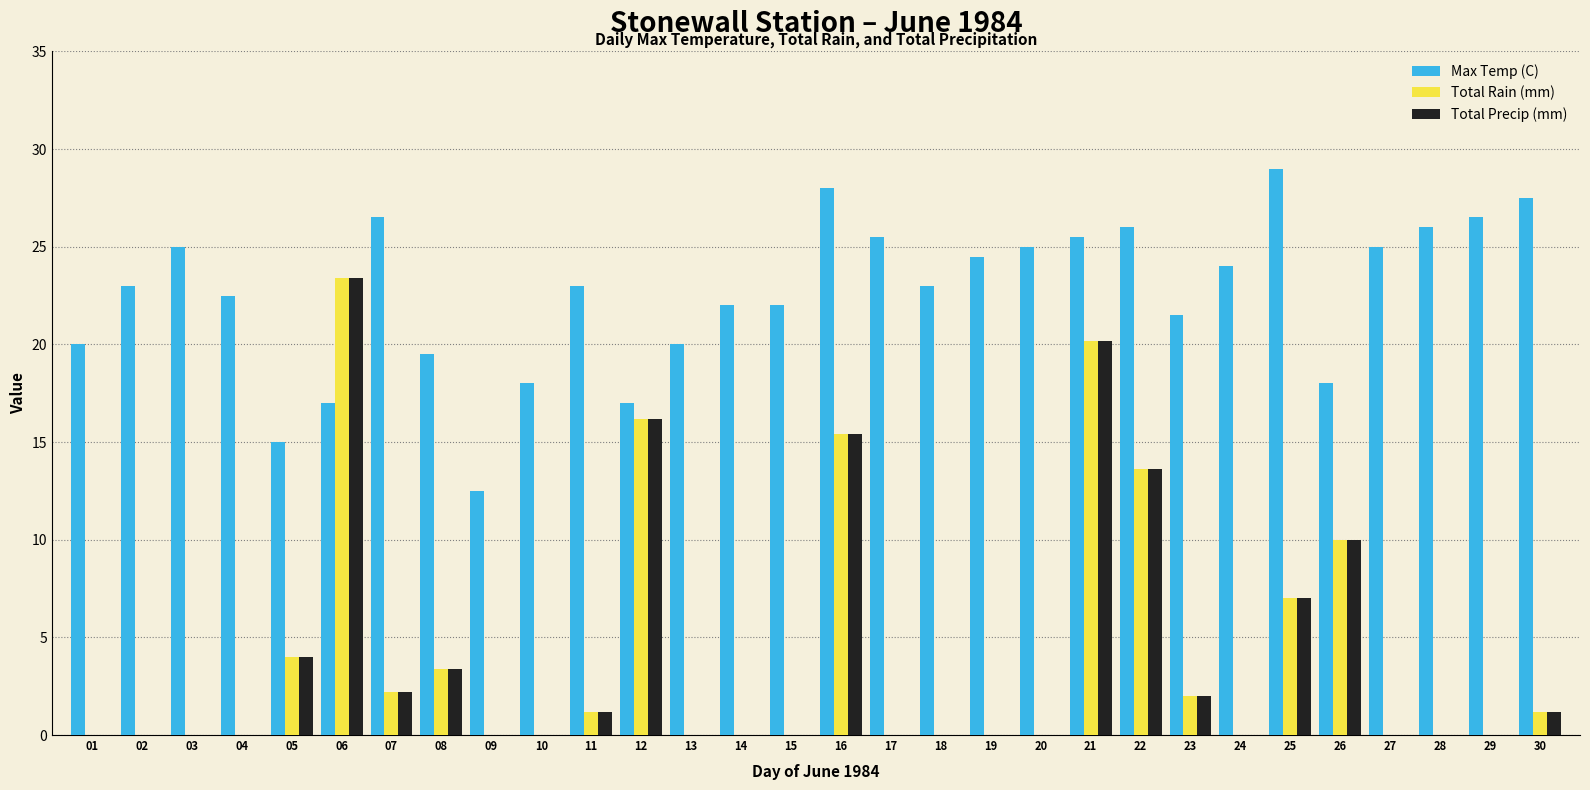

How many groups of bars are there?

30